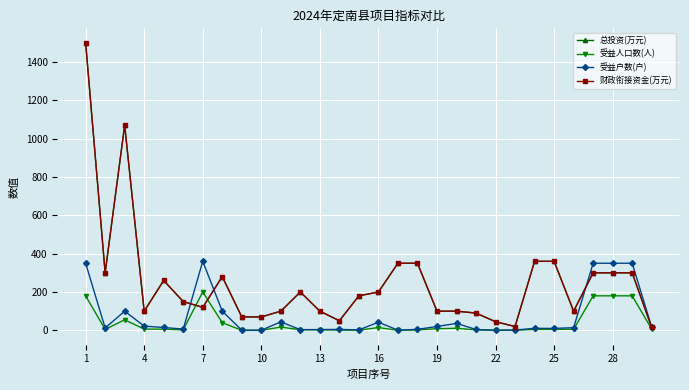

Is this an area chart (filled region under the line)?

No